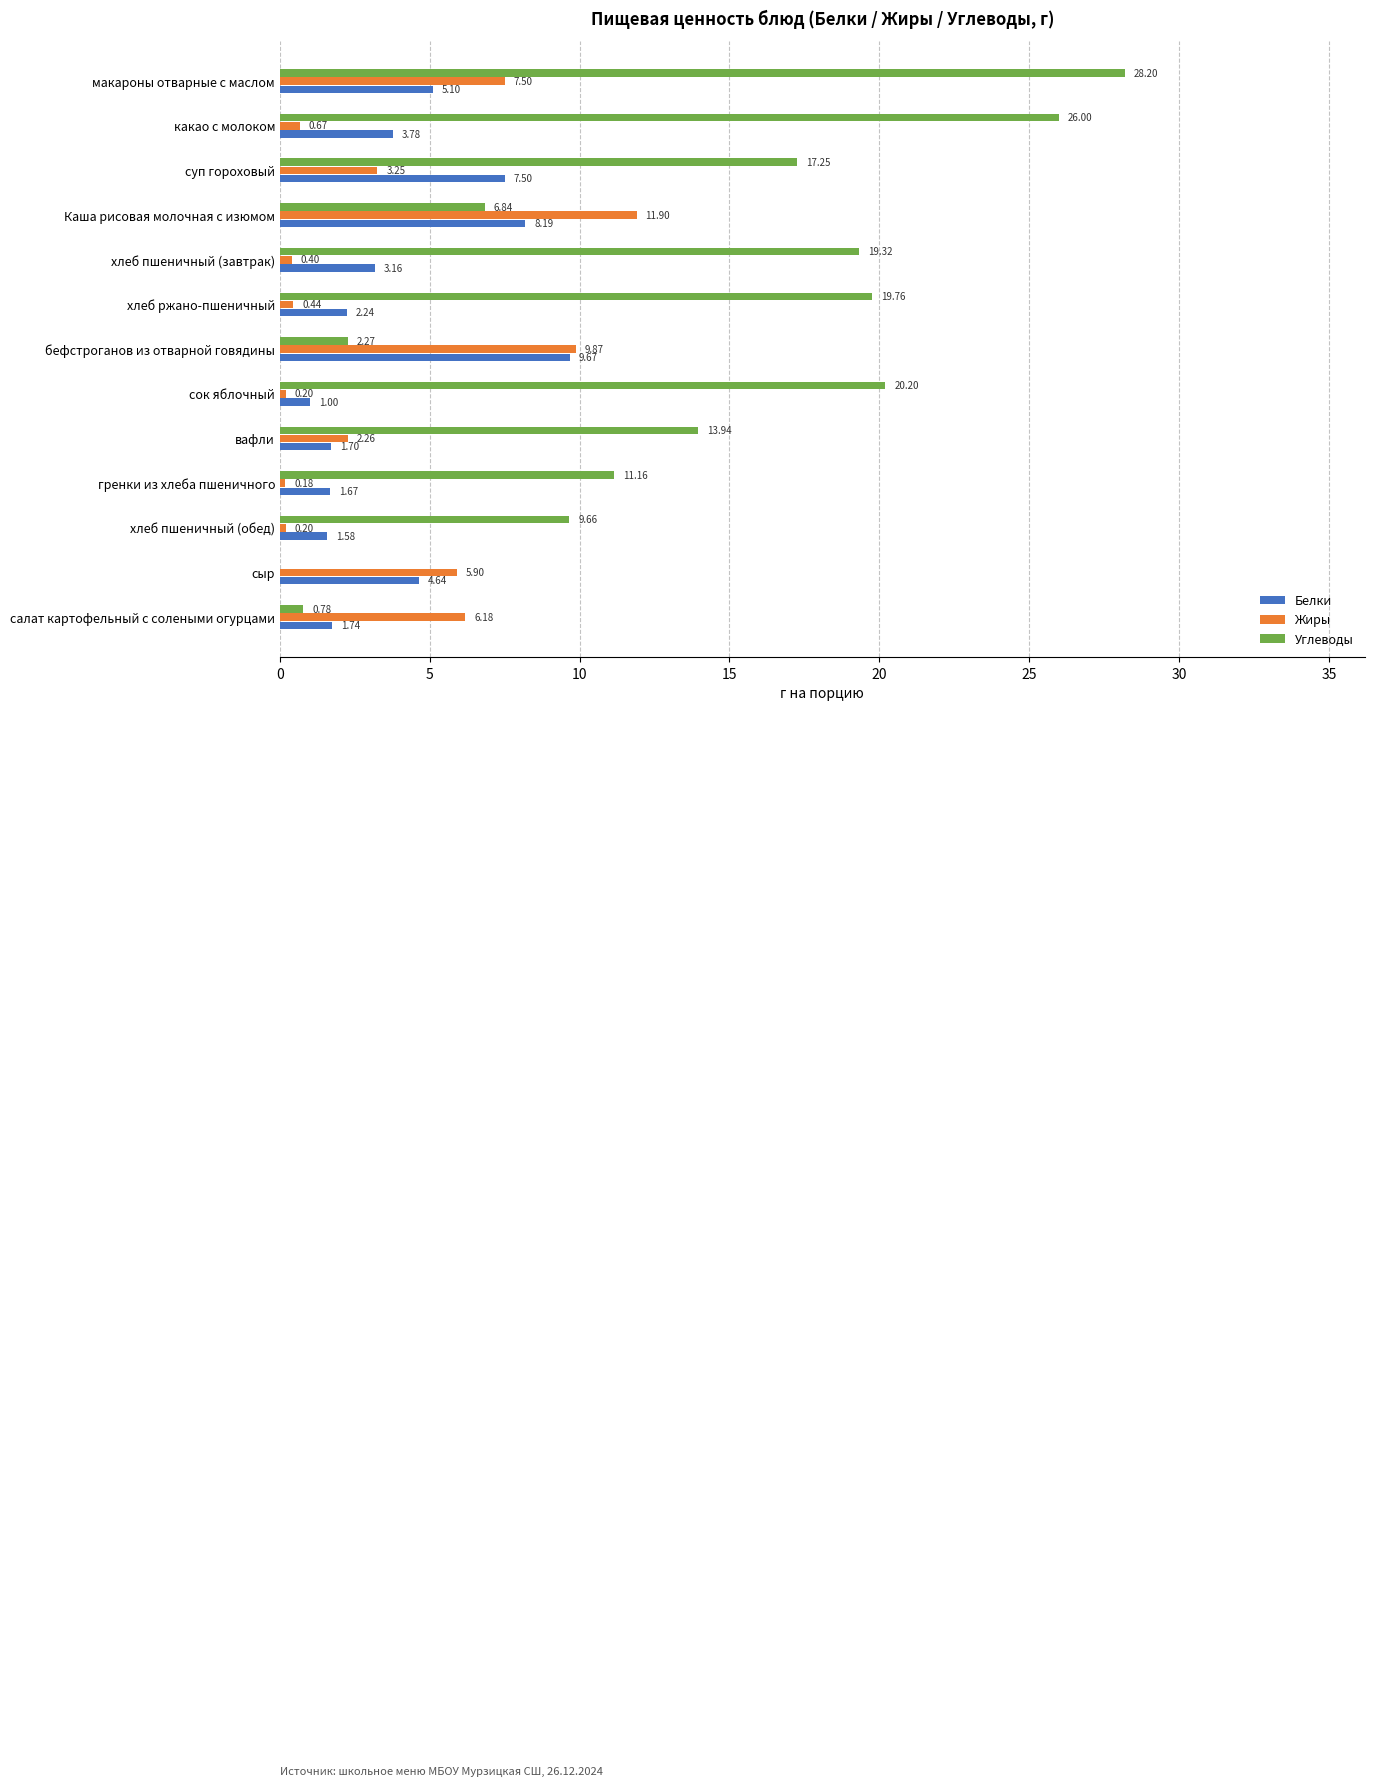

Which series has the largest total across all categories?

Углеводы